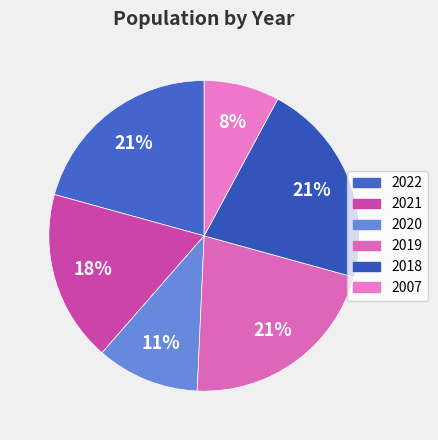

How many segments does this pie chart have?

6